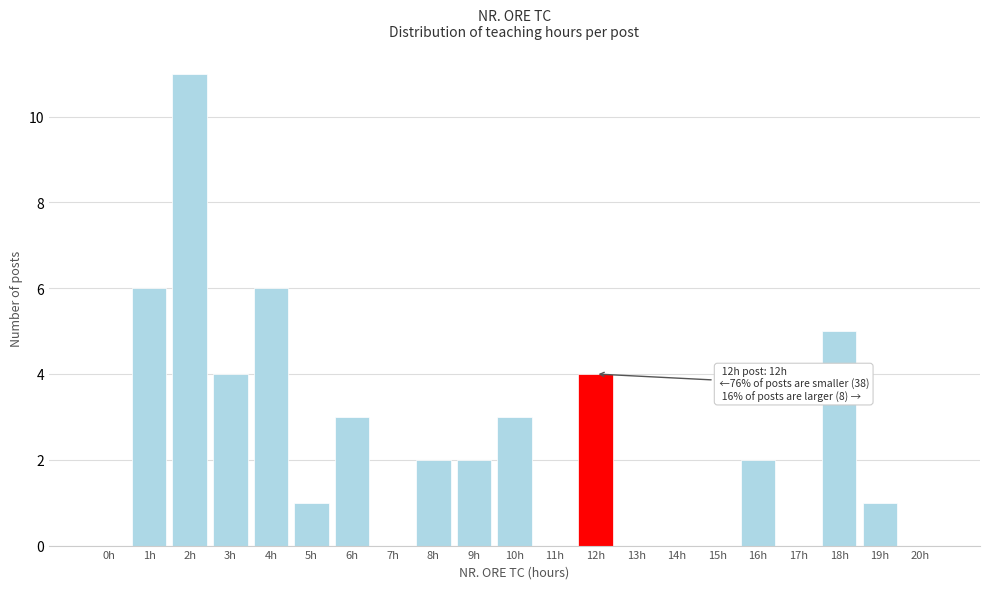

Reading left to right, what are all the values shown in this chart?

0h=0	1h=6	2h=11	3h=4	4h=6	5h=1	6h=3	7h=0	8h=2	9h=2	10h=3	11h=0	12h=4	13h=0	14h=0	15h=0	16h=2	17h=0	18h=5	19h=1	20h=0